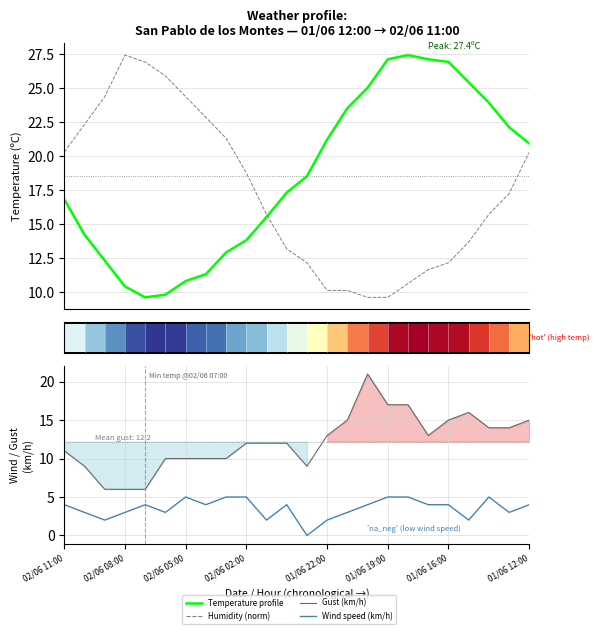

How many groups of bars are there?

24